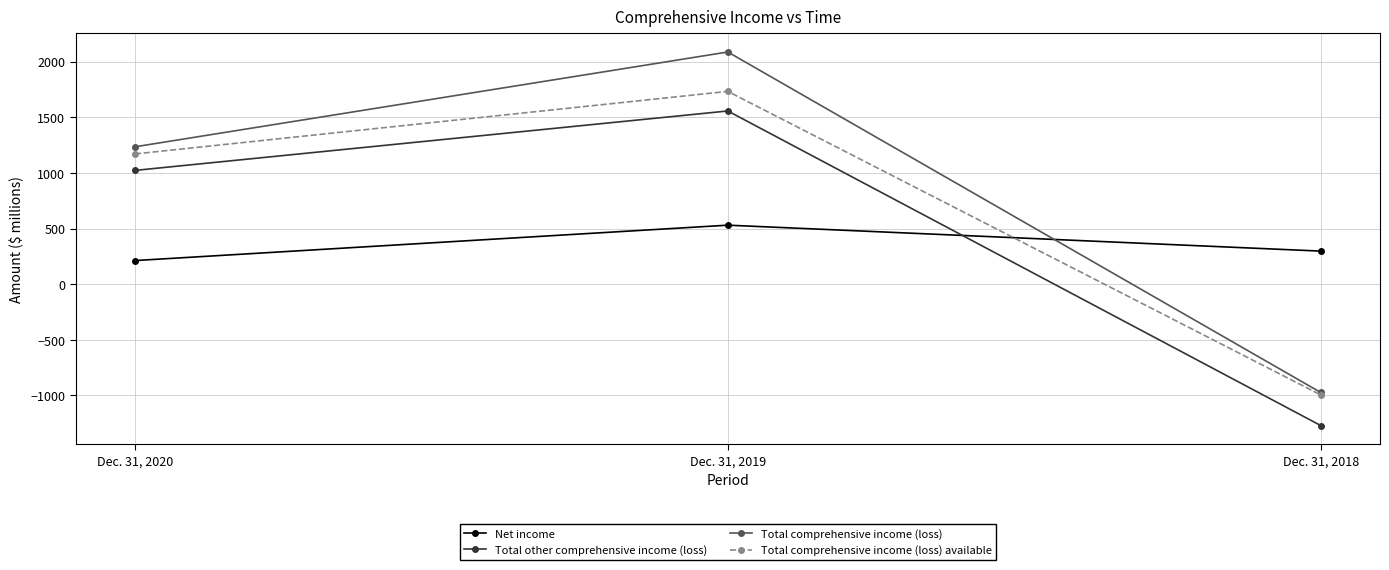

Reading left to right, extract all data points from this chart.

Net income: Dec. 31, 2020=212	Dec. 31, 2019=530	Dec. 31, 2018=297
Total other comprehensive income (loss): Dec. 31, 2020=1022	Dec. 31, 2019=1556	Dec. 31, 2018=-1270
Total comprehensive income (loss): Dec. 31, 2020=1234	Dec. 31, 2019=2086	Dec. 31, 2018=-973
Total comprehensive income (loss) available: Dec. 31, 2020=1170	Dec. 31, 2019=1732	Dec. 31, 2018=-995